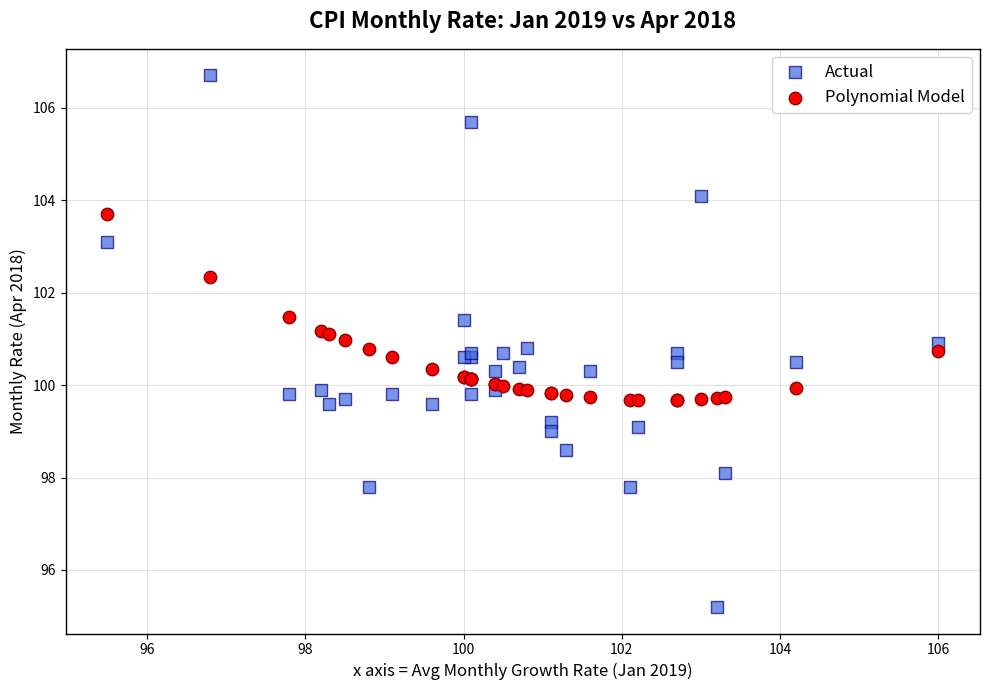

Which series reaches the minimum Y coordinate?

Actual